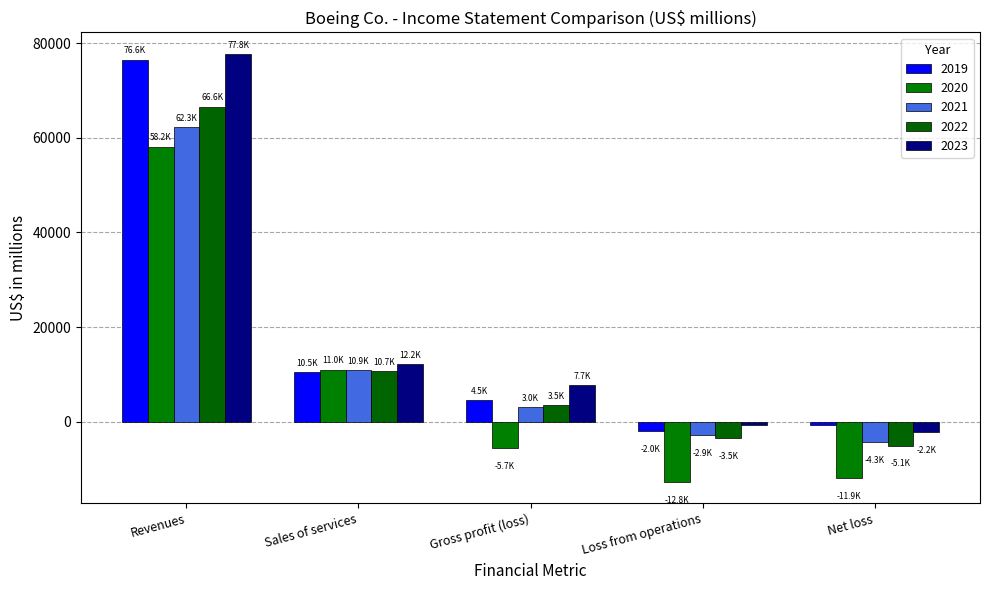

What is the average value of the 2023 series?

18943